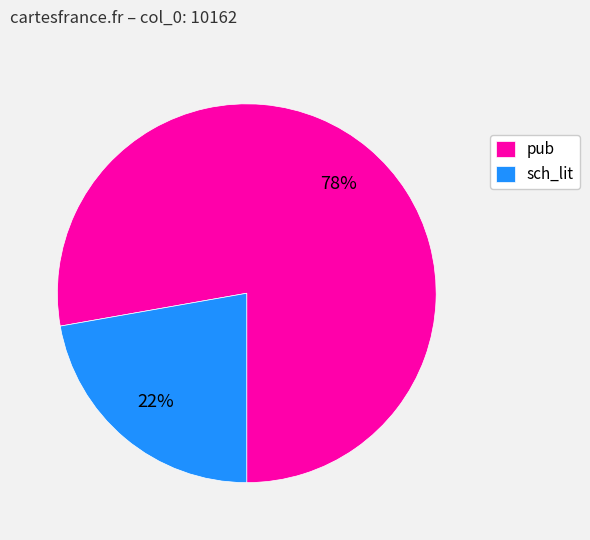

Approximately how many times larger is the value at pub compared to sch_lit?

3.5